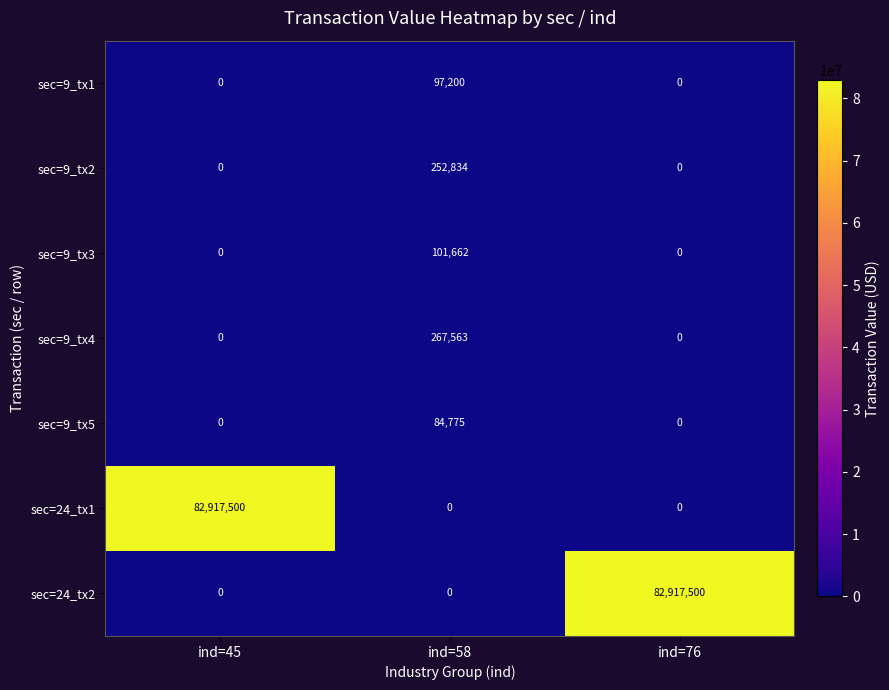

What is the greatest value displayed?

82917500